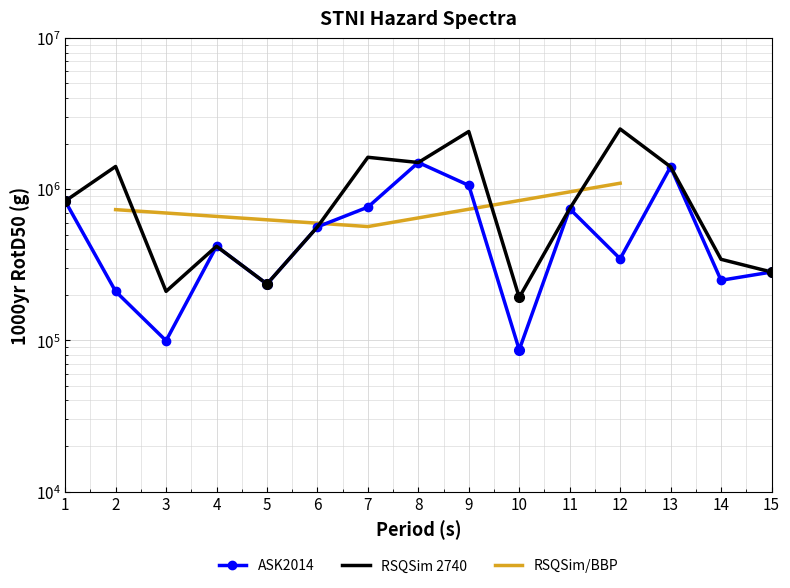

How many interior local valleys does the ASK2014 series have?

5